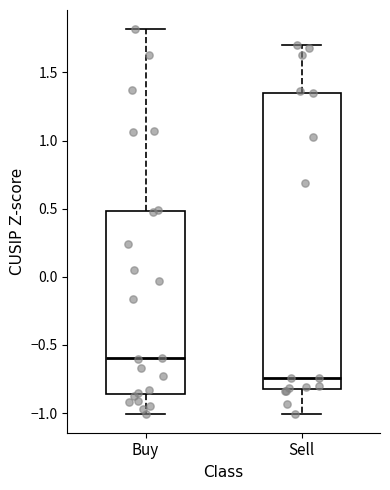

Reading left to right, transcribe this box plot: for each box, give where its median line is, the range the box spans, and where its two whiskers end, as read against the y-axis. The values are not printed on the chart, so give them approximately, as read against the axis.

Buy: median -0.60, box -0.85 to 0.50, whiskers -1.00 to 1.80
Sell: median -0.75, box -0.80 to 1.35, whiskers -1.00 to 1.70